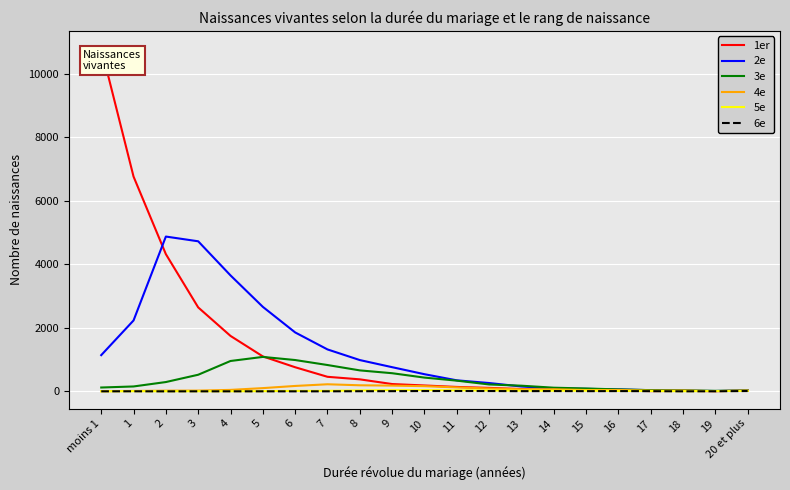

Which series has the largest range (max minus min)?

1er